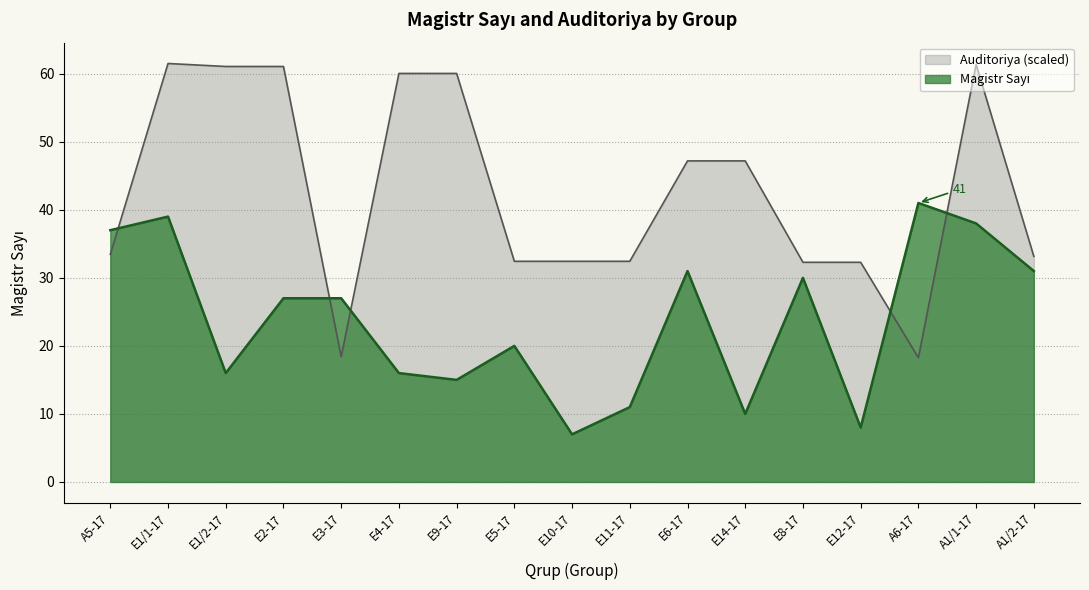

Count the number of data series in this chart.

2